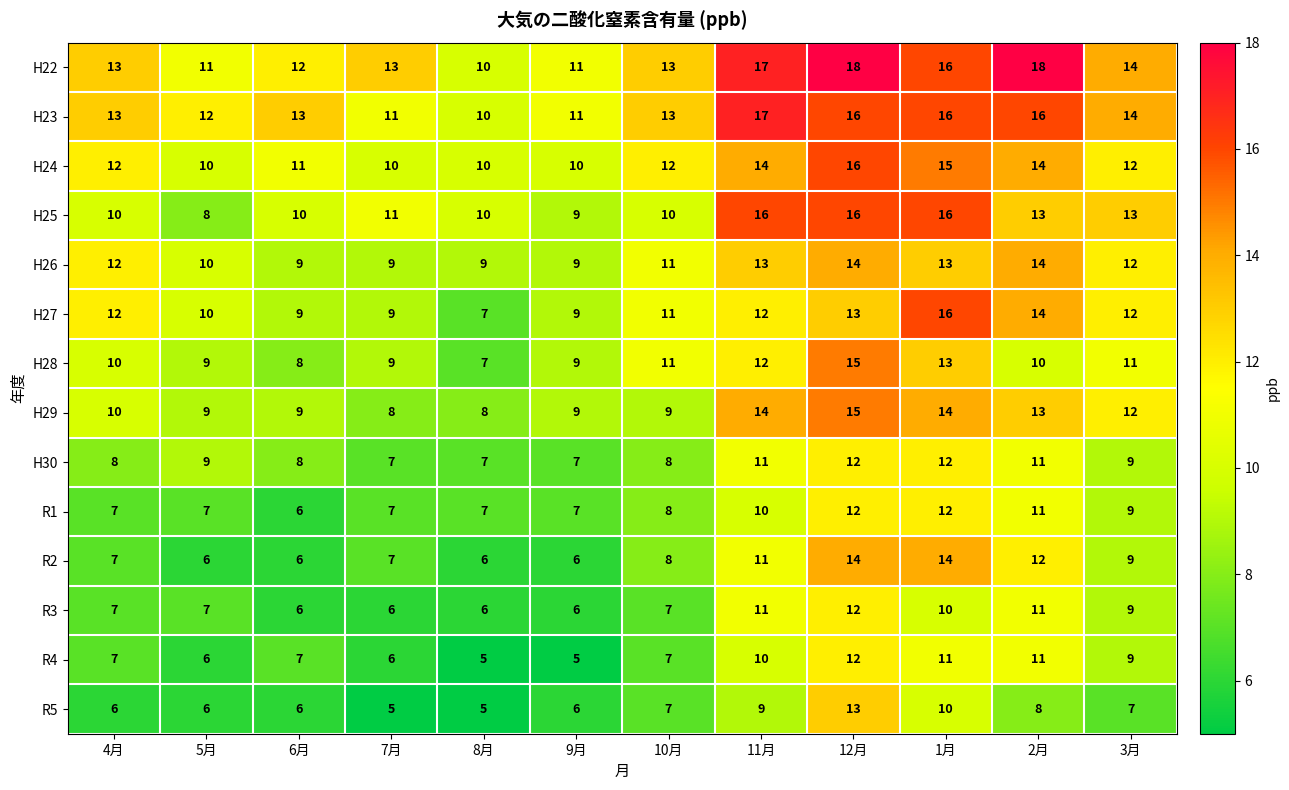

How many distinct data groups are displayed?

14